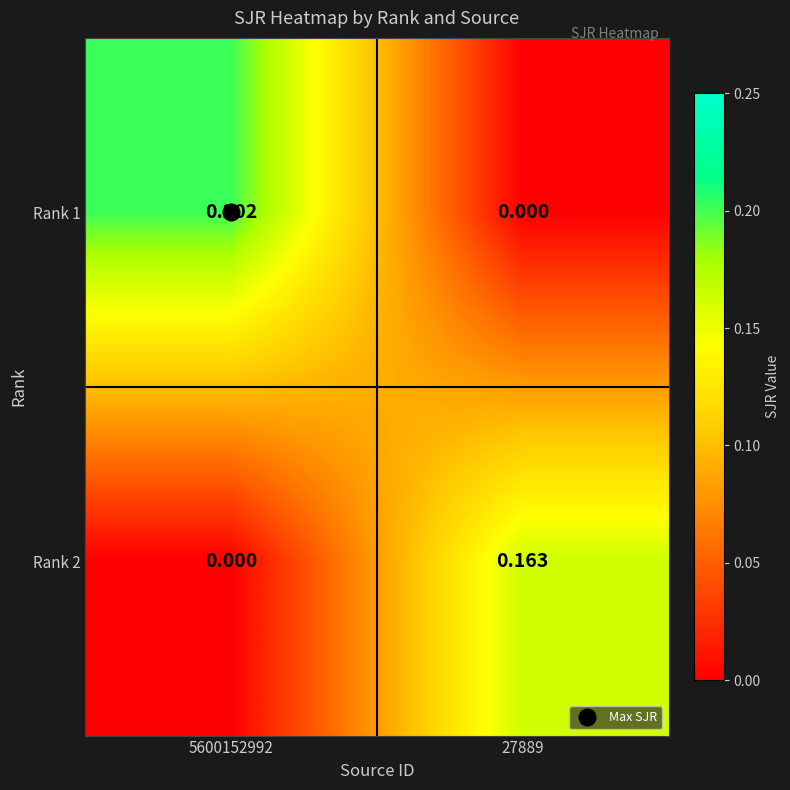

Is the value of Rank 2 at 27889 greater than the value of Rank 1 at 5600152992?

No